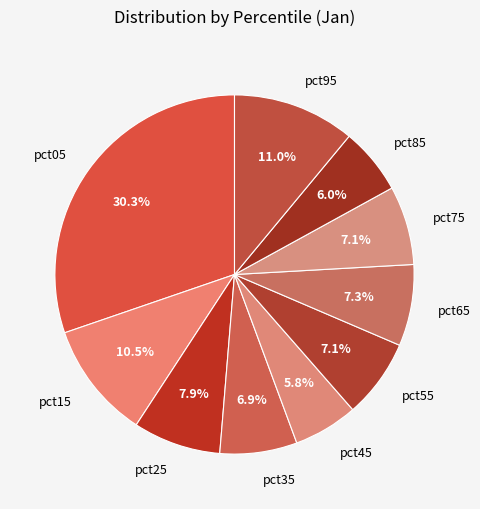

Is there any slice that represents more than half of the pie?

No